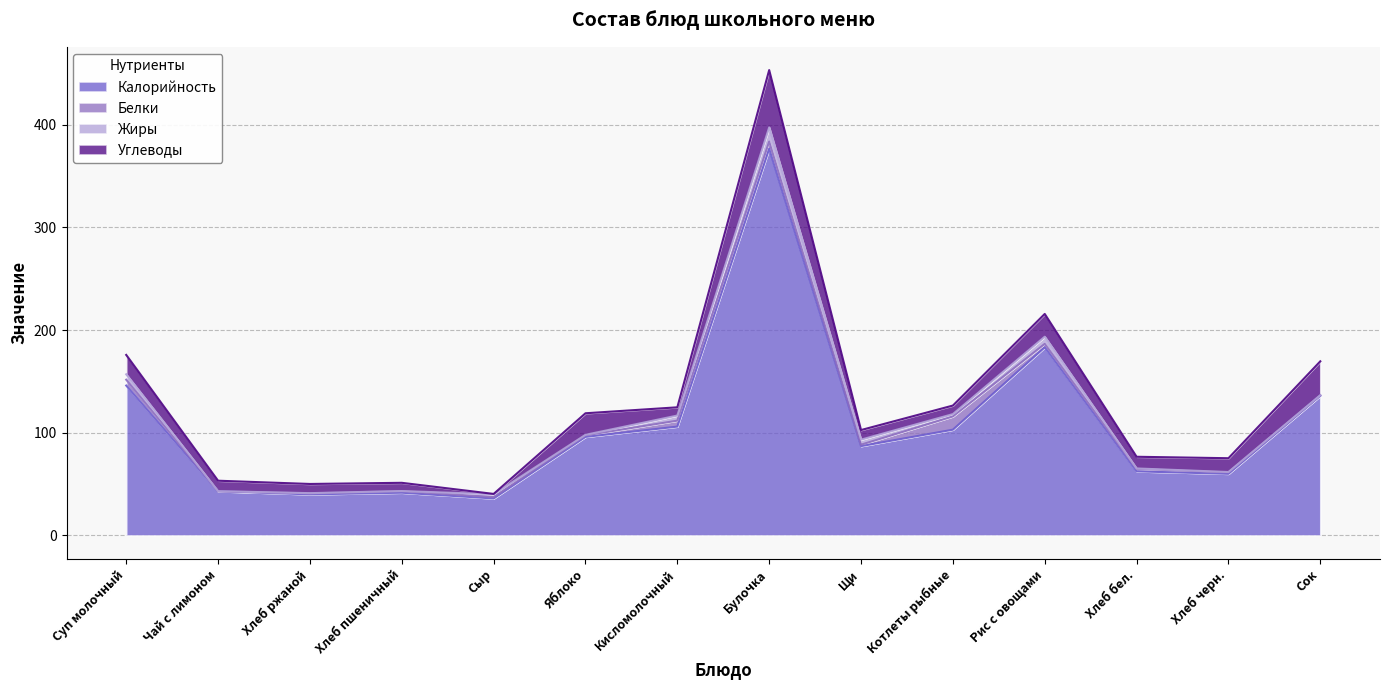

Where is the first local minimum for Белки?

Чай с лимоном